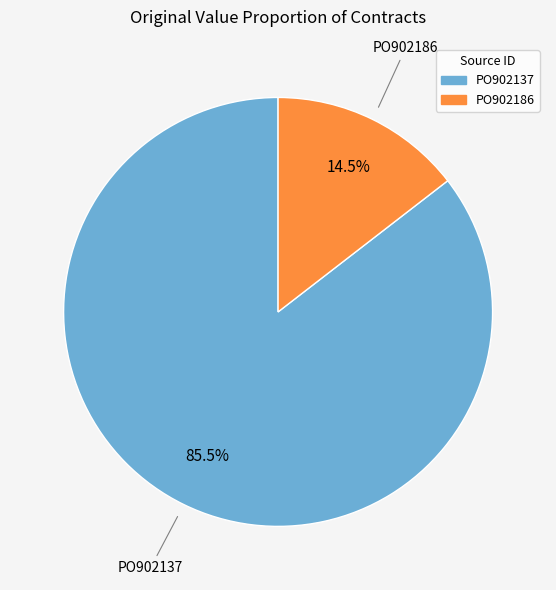

The PO902186 slice represents 27% of the pie. True or false?

False